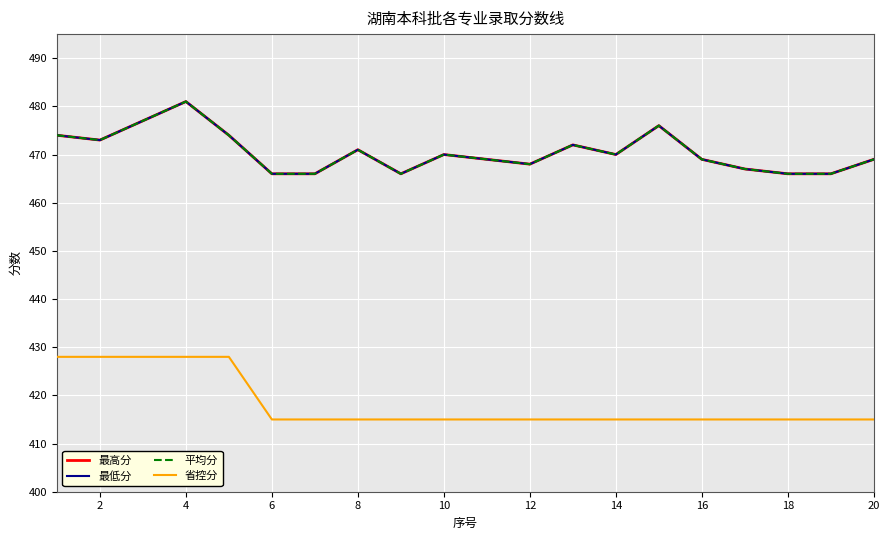

Does the chart display data point markers on the line(s)?

No